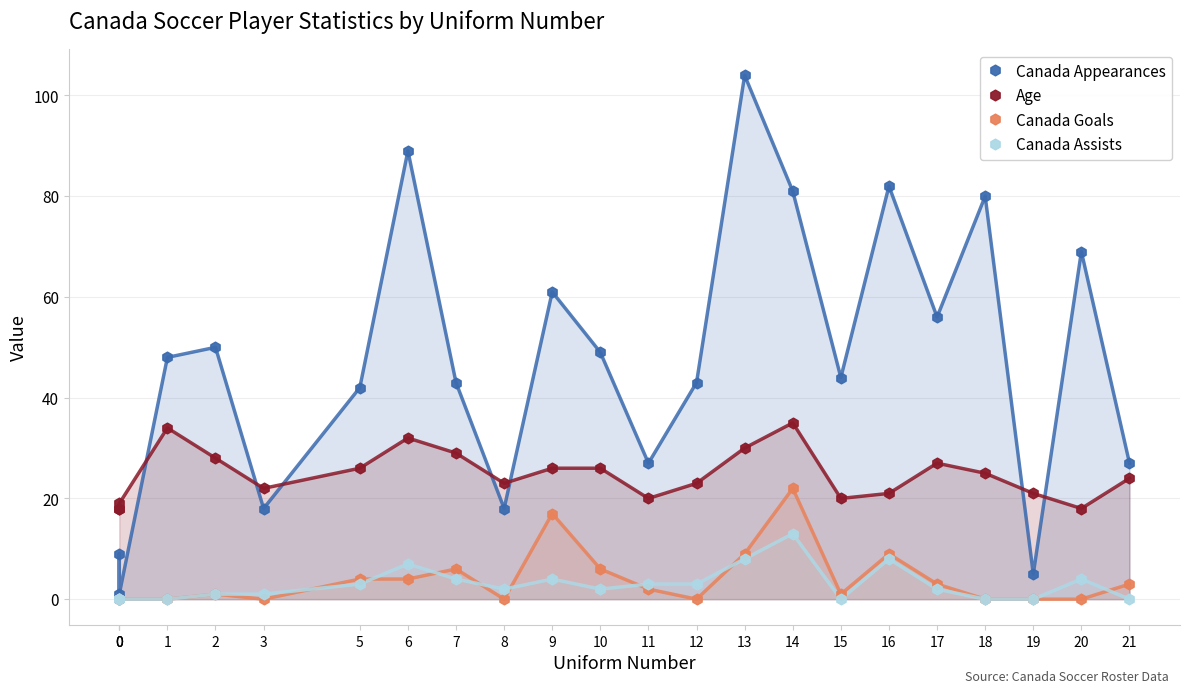

Which series has the widest spread of Y values?

Canada Appearances